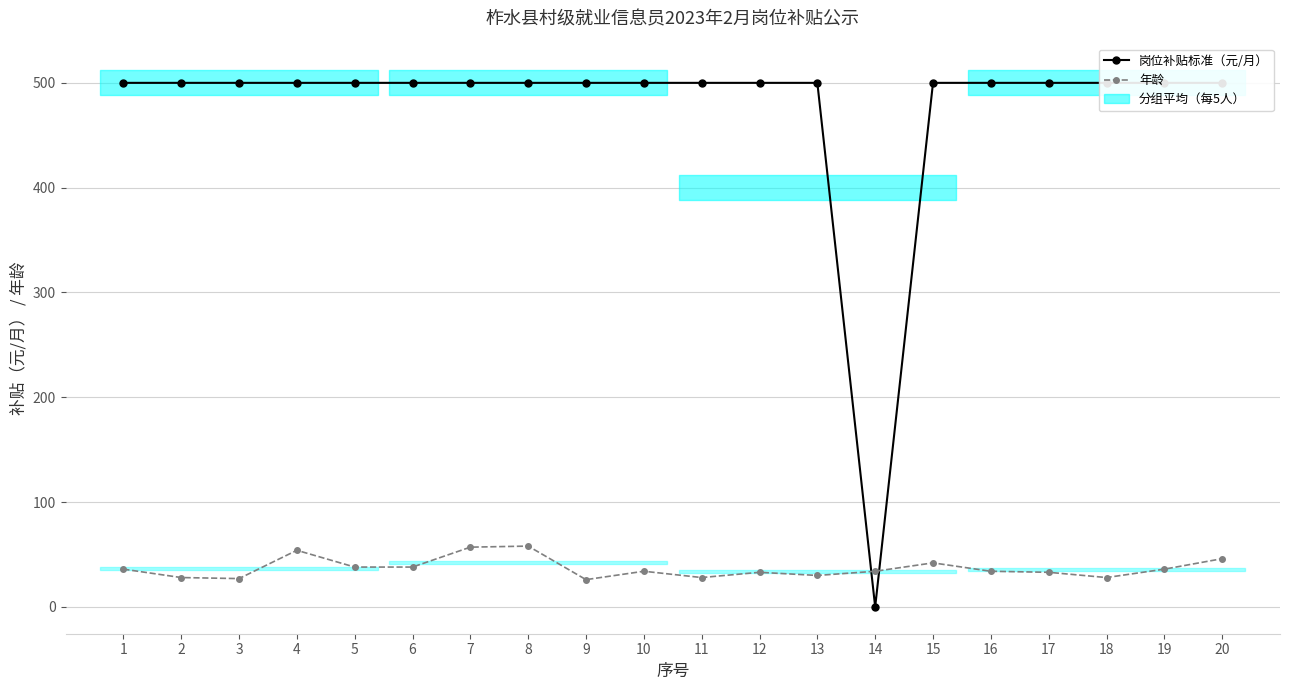

Is this an area chart (filled region under the line)?

No